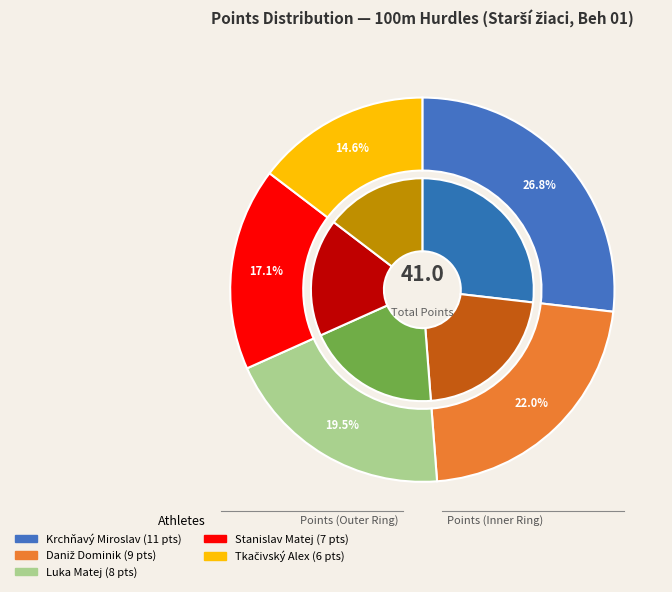

Rank the categories by value from highest to lowest.

Krchňavý Miroslav, Daniž Dominik, Luka Matej, Stanislav Matej, Tkačivský Alex